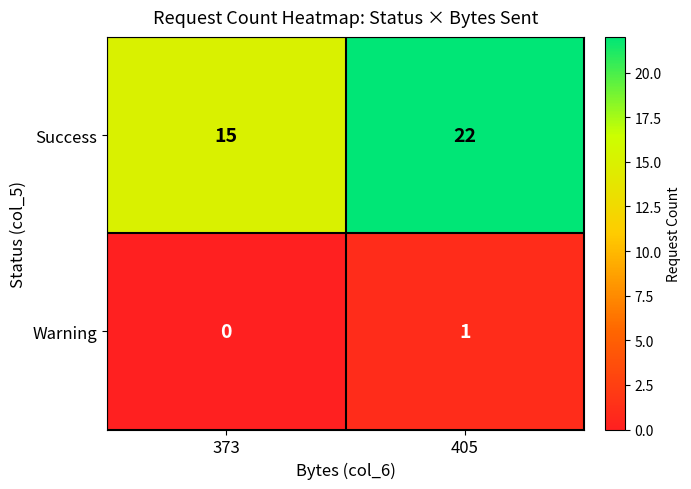

List the series in order of their overall mean, lowest first.

Warning, Success